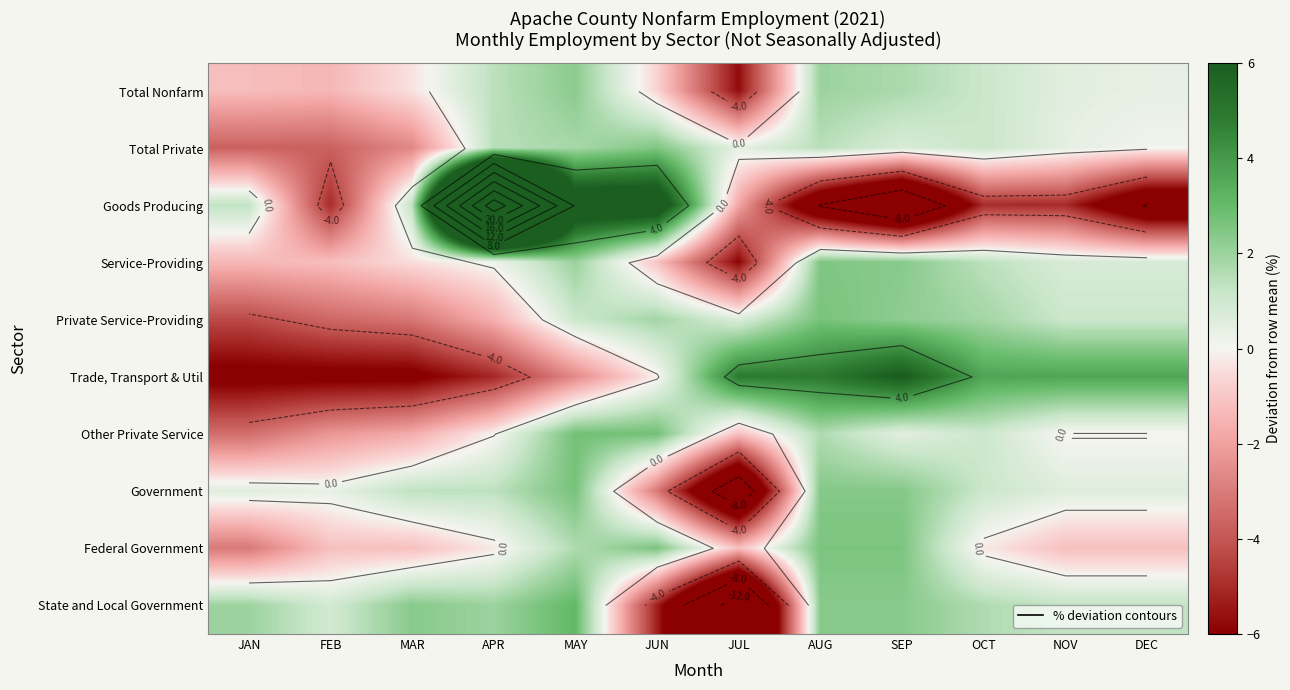

Between APR and MAY, which series saw the biggest shift?

Goods Producing